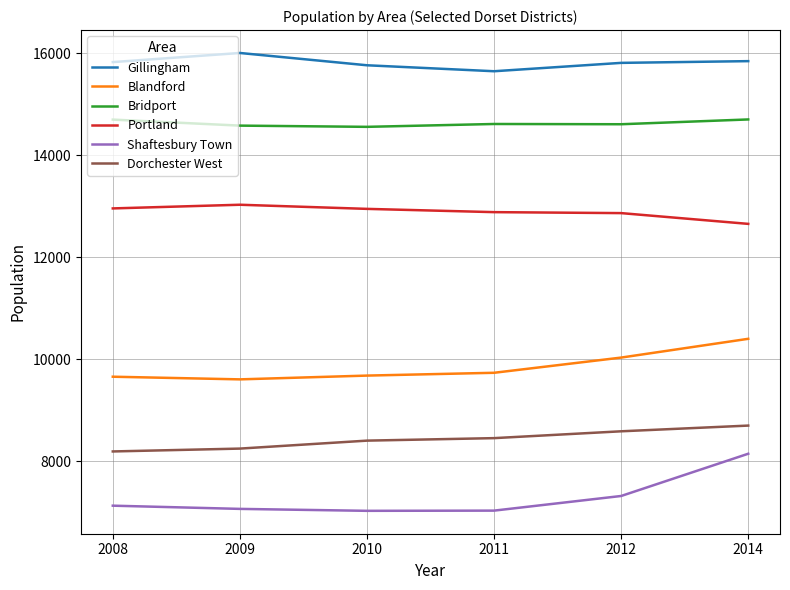

True or false: Portland and Gillingham cross at least once.

False